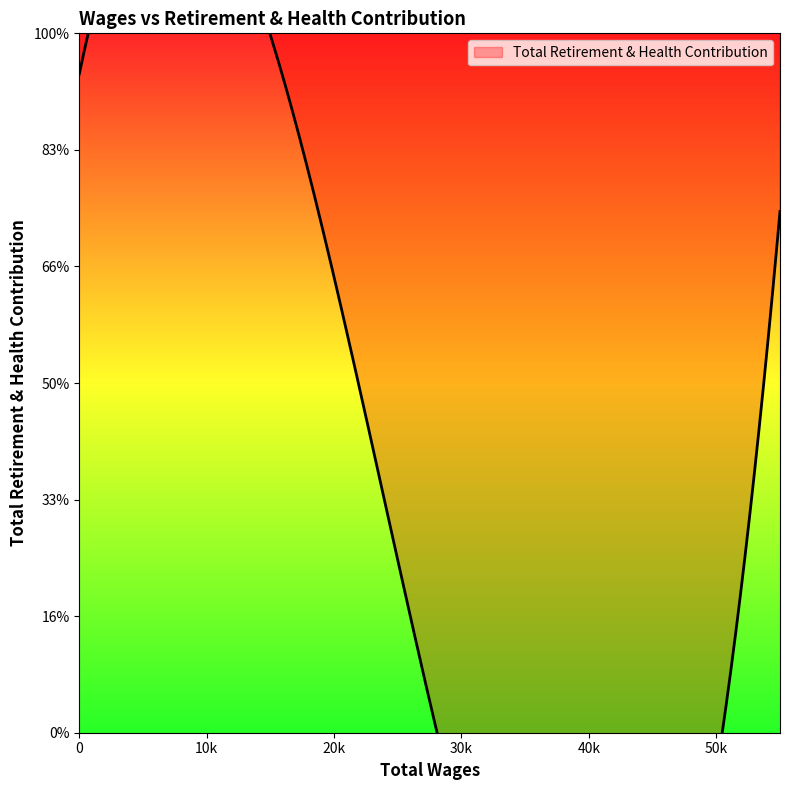

What is the difference between the values at 50519.0 and 26288.0?

1748